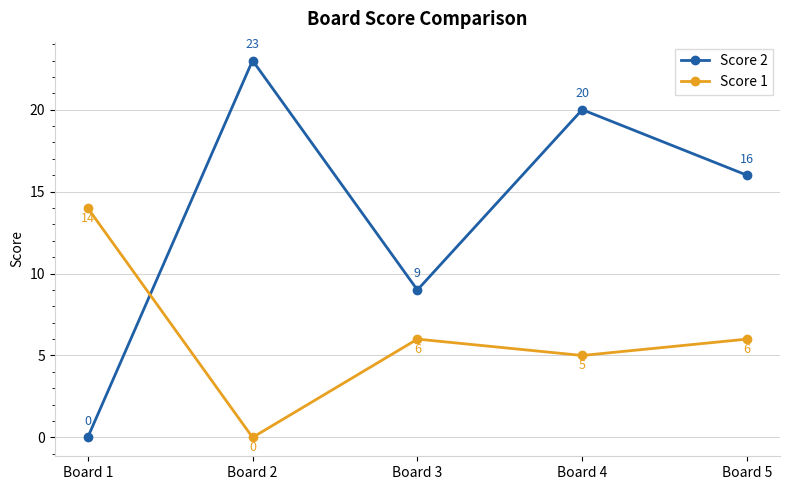

What is the difference between the Score 1 values at Board 1 and Board 3?

8